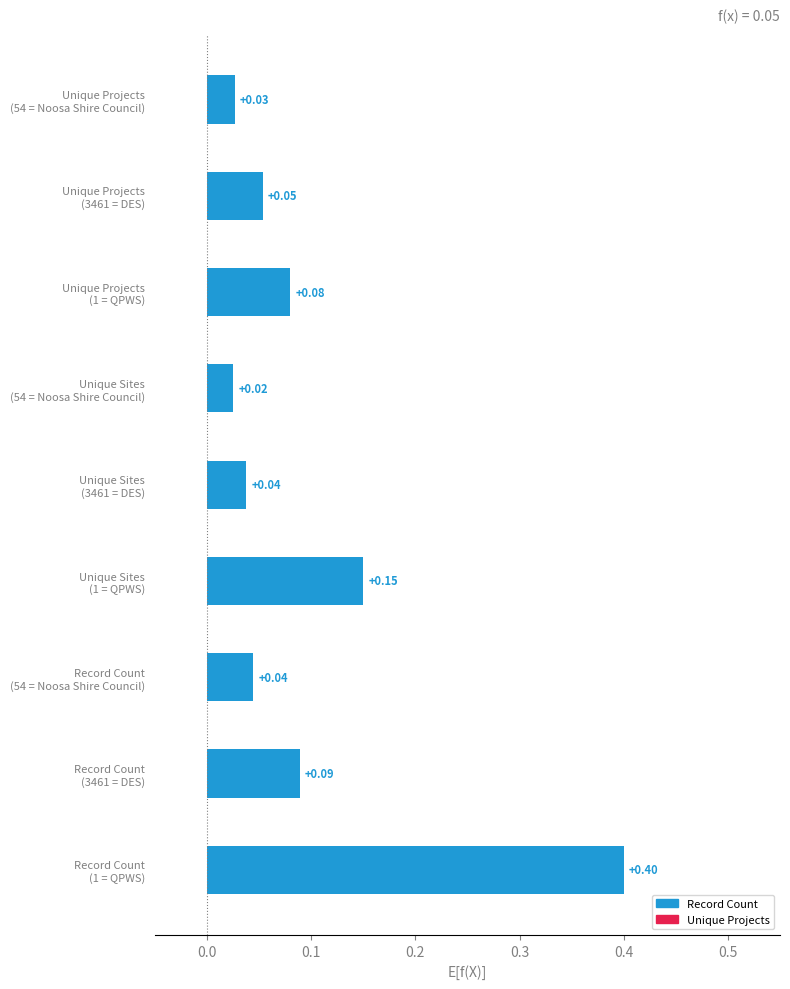

What is the difference between the maximum and second lowest values?

0.4